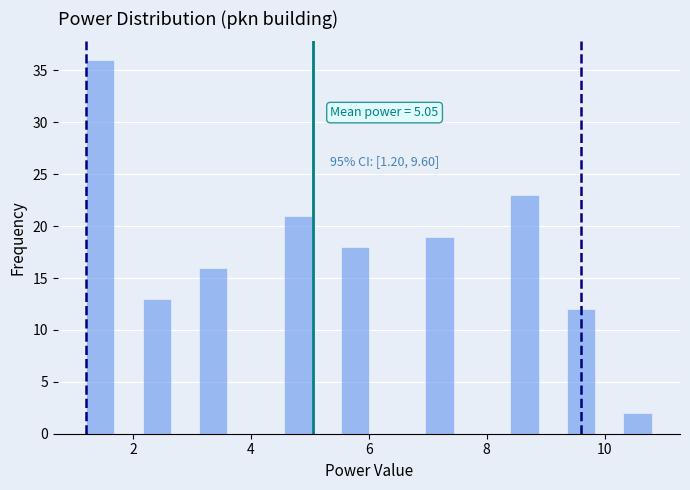

Around what value on the x-axis is the tallest bar? Give the approximate position of its centre, as read against the axis.

1.4